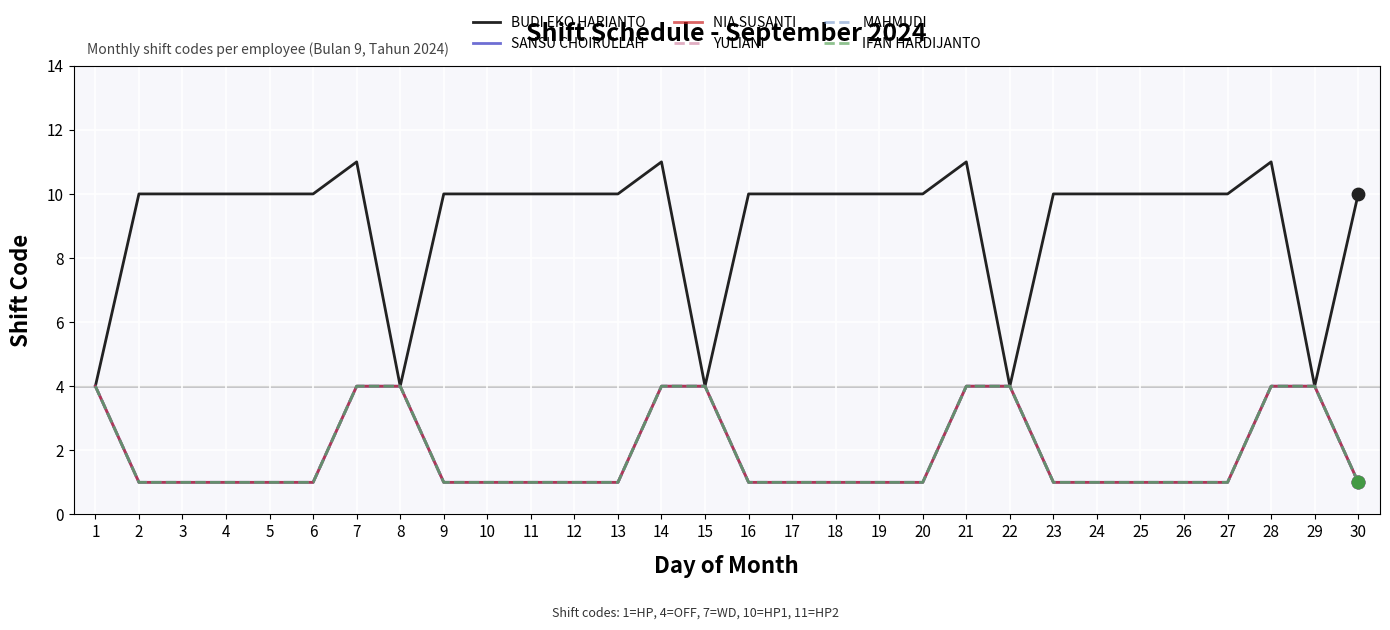

Which series has the largest total across all categories?

BUDI EKO HARIANTO